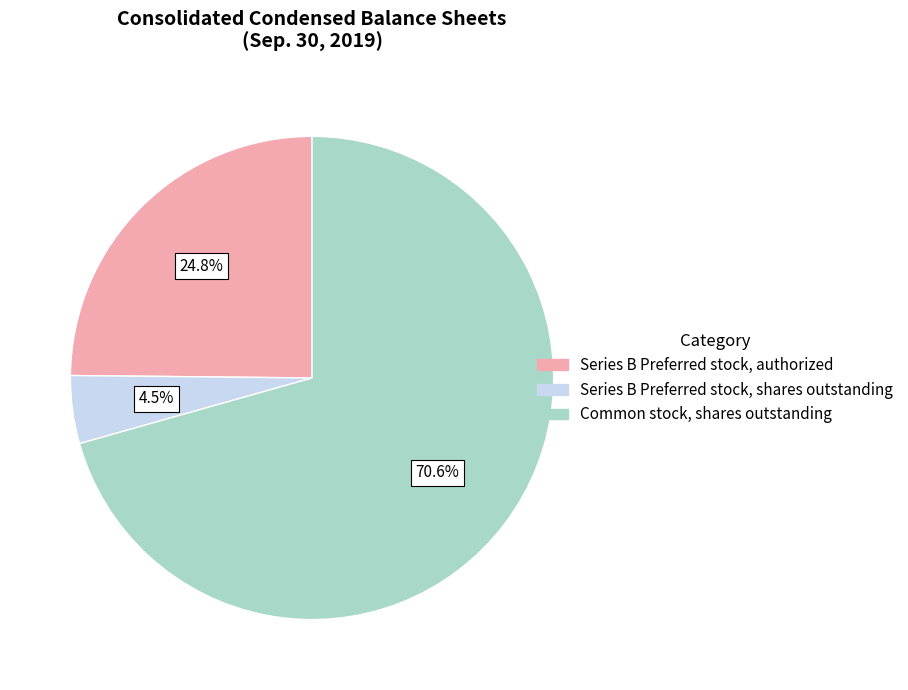

What percentage is NOT represented by Series B Preferred stock, shares outstanding?

95.5%